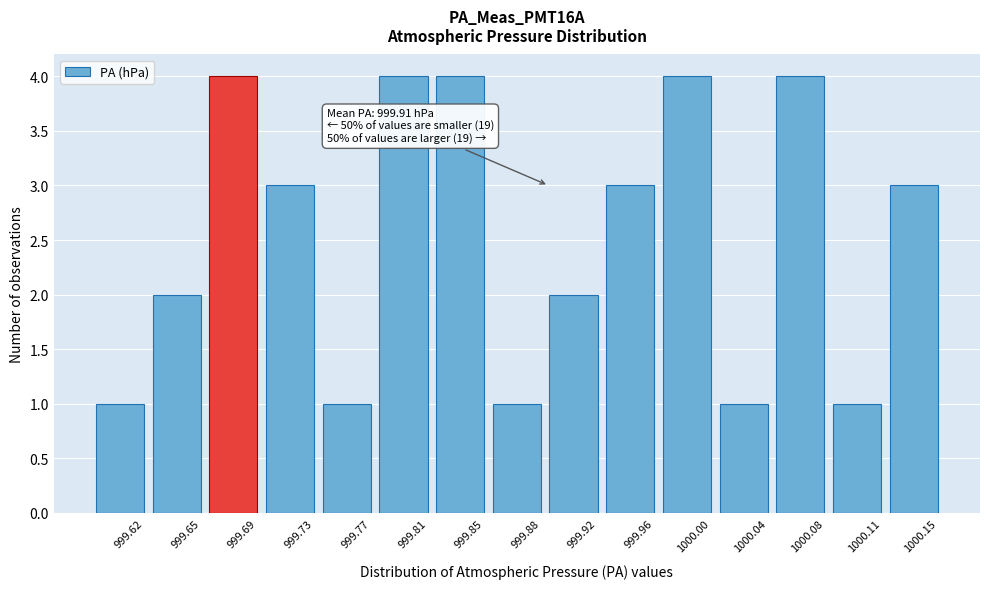

Reading left to right, extract all data points from this chart.

999.62=1	999.65=2	999.69=4	999.73=3	999.77=1	999.81=4	999.85=4	999.88=1	999.92=2	999.96=3	1000.00=4	1000.04=1	1000.08=4	1000.11=1	1000.15=3